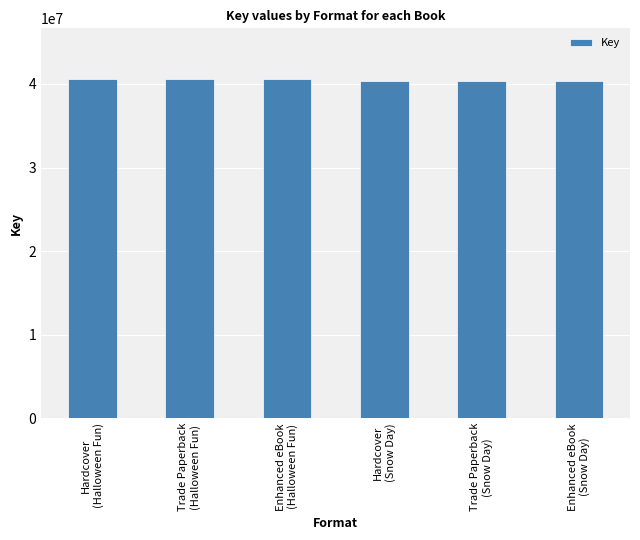

What is the sum of the values at Trade Paperback
(Snow Day) and Trade Paperback
(Halloween Fun)?

80975007